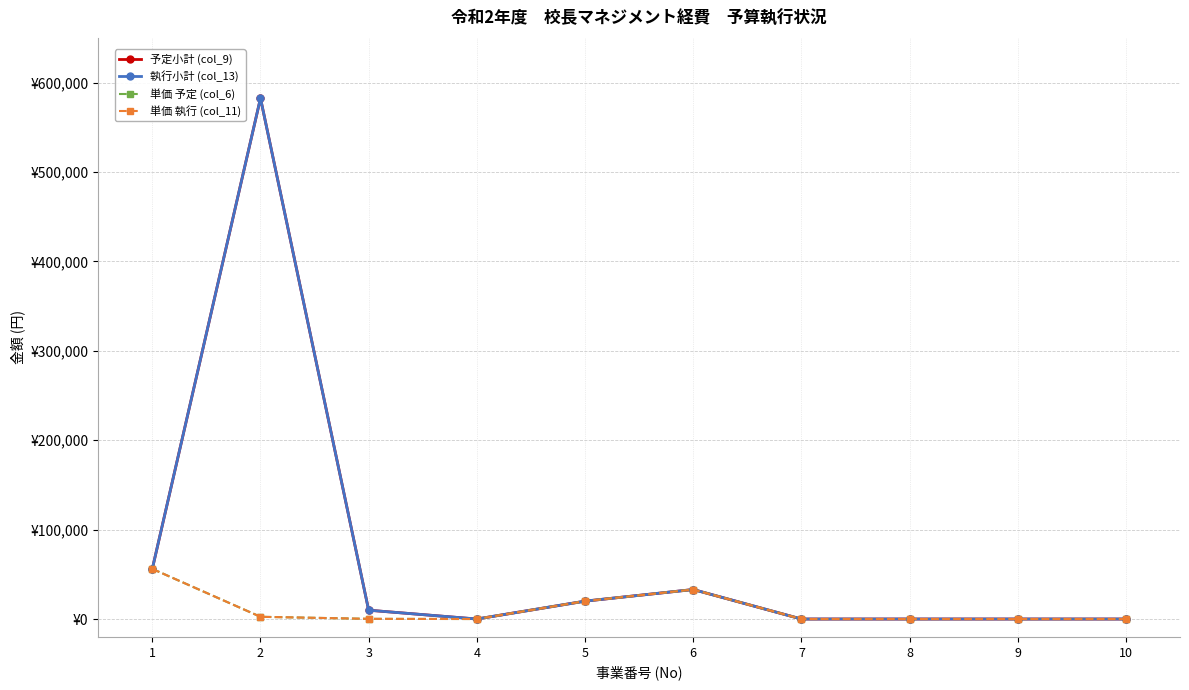

At which label does 単価 執行 (col_11) first exceed 210?

1